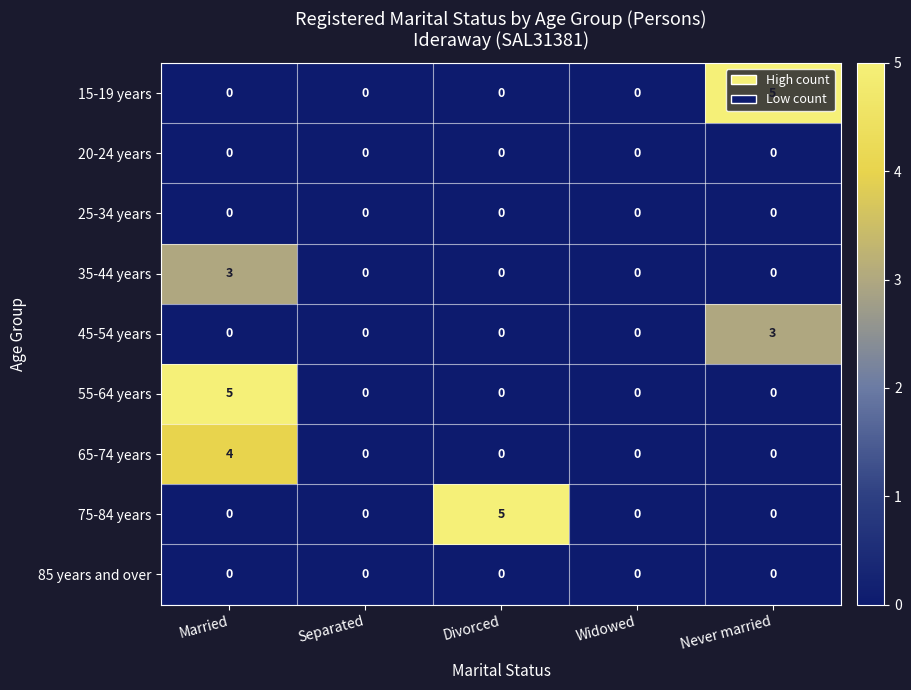

What is the total value across all series at Never married?

8